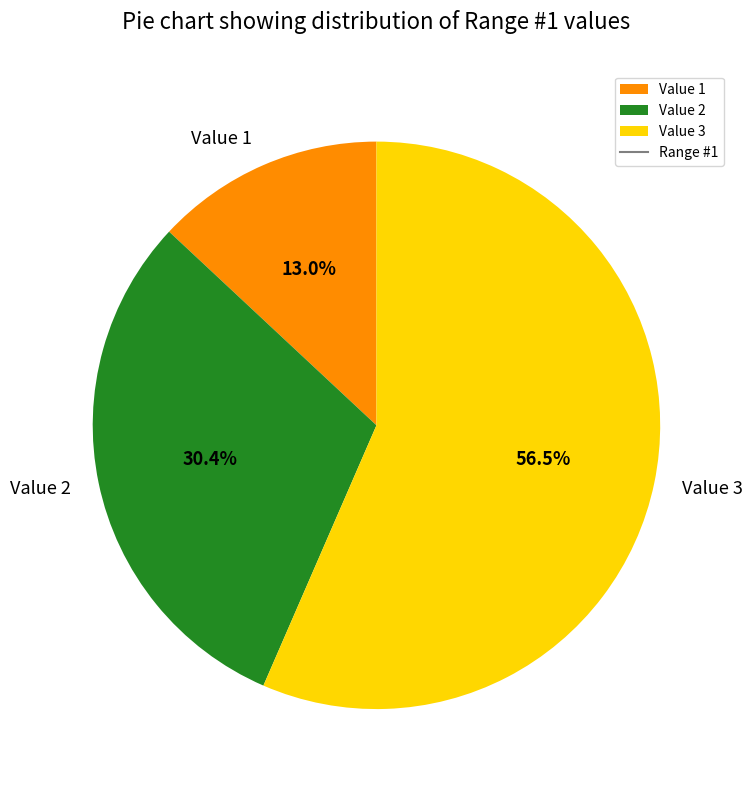

Rank the categories by value from lowest to highest.

Value 1, Value 2, Value 3